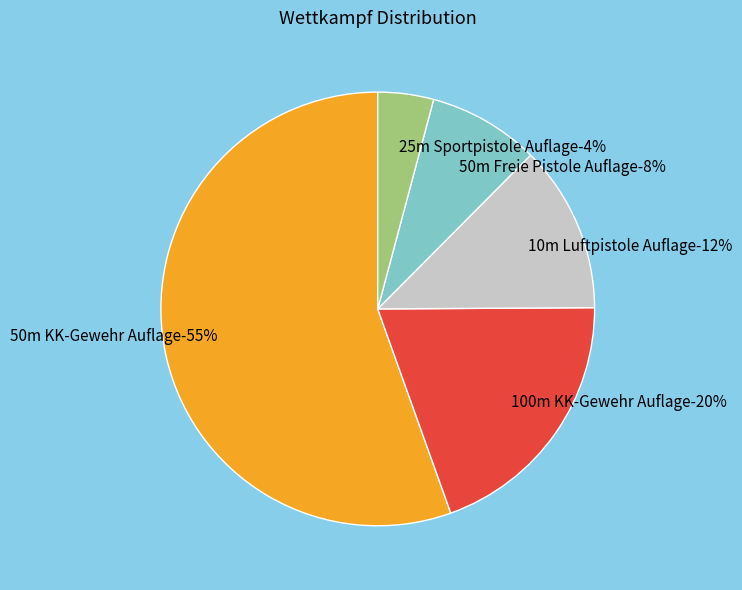

Between 100m KK-Gewehr Auflage and 50m KK-Gewehr Auflage, which is larger?

50m KK-Gewehr Auflage